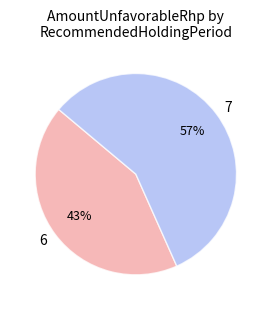

Rank the categories by value from highest to lowest.

7, 6